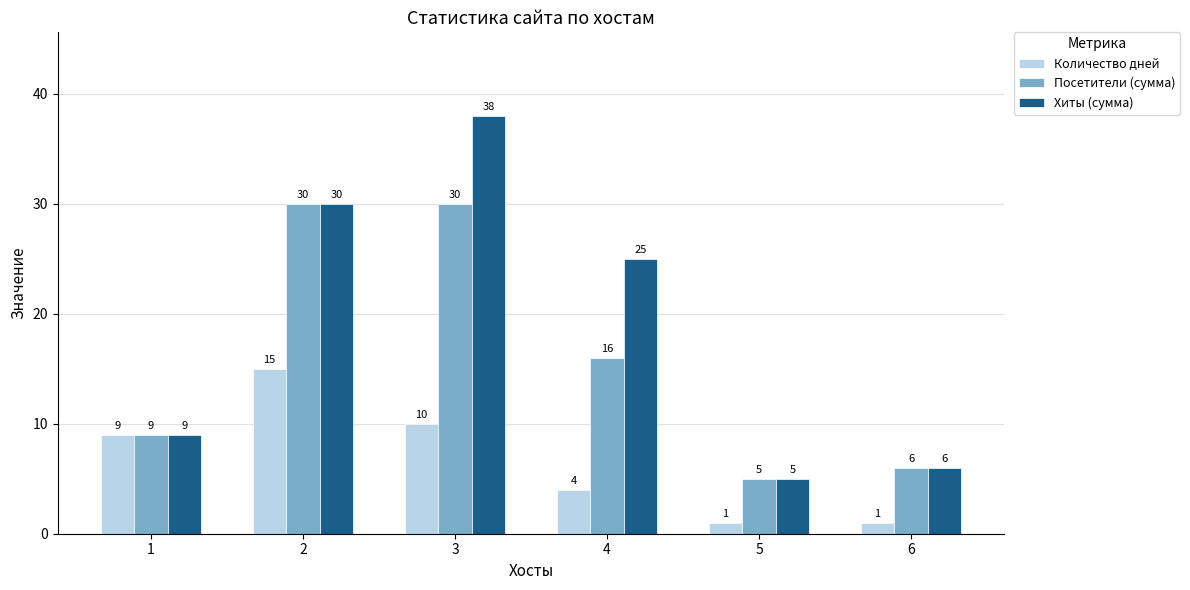

What is the spread (max minus min) of values at 4?

21